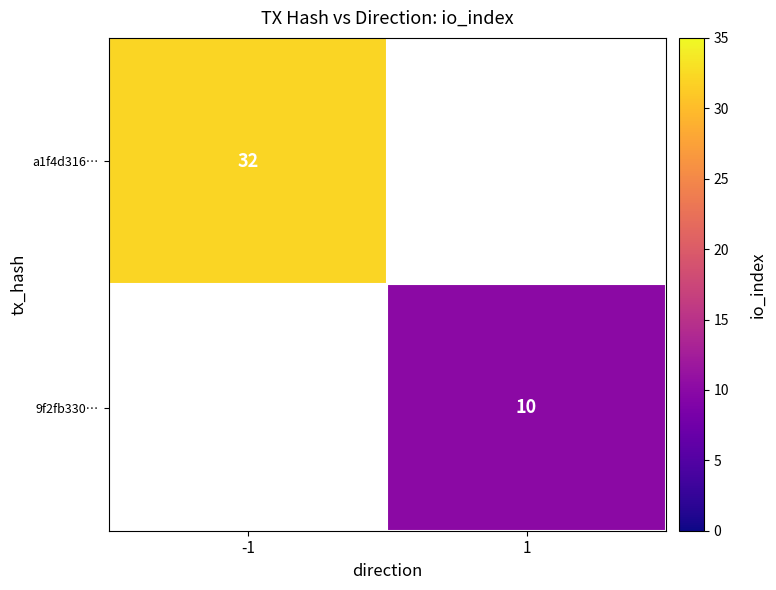

The value of 9f2fb330… at 1 is 10. True or false?

True